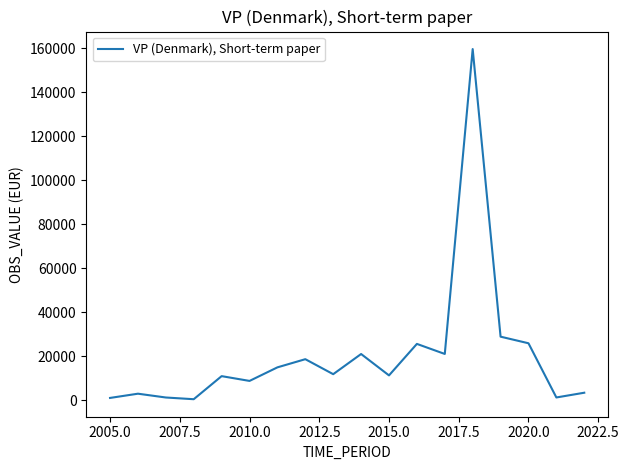

What is the greatest value displayed?

159526.8